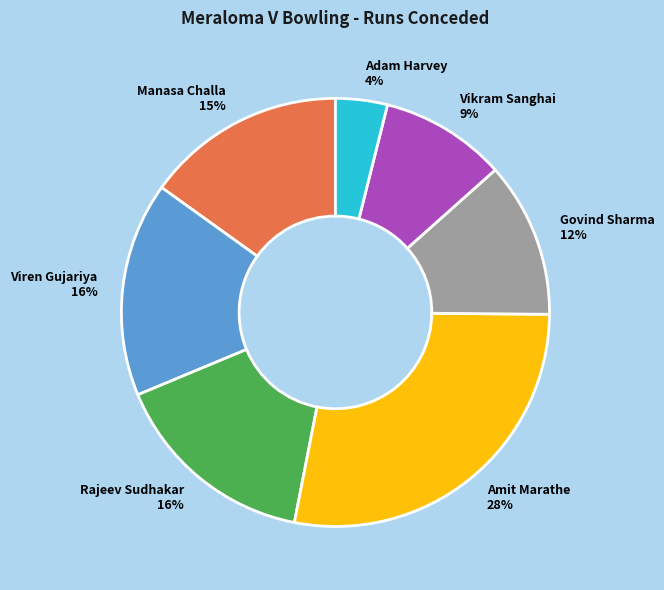

Which category has the smallest portion of the pie?

Adam Harvey